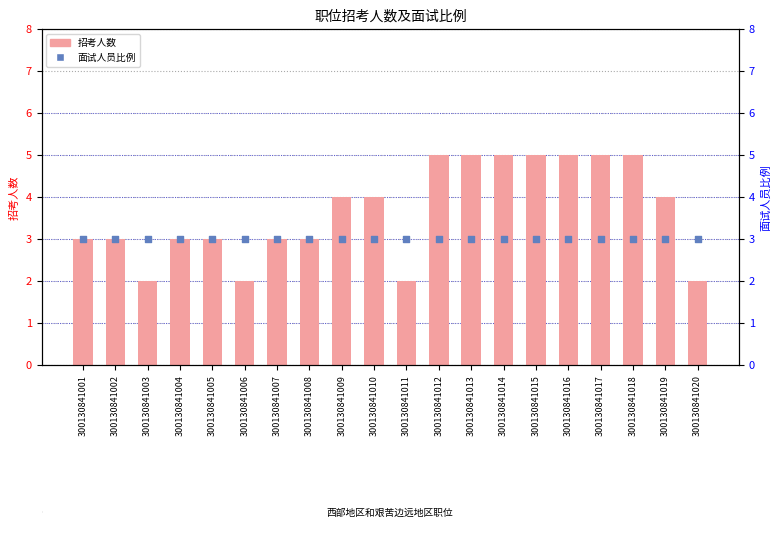

Which series has the largest Y range (max minus min)?

招考人数